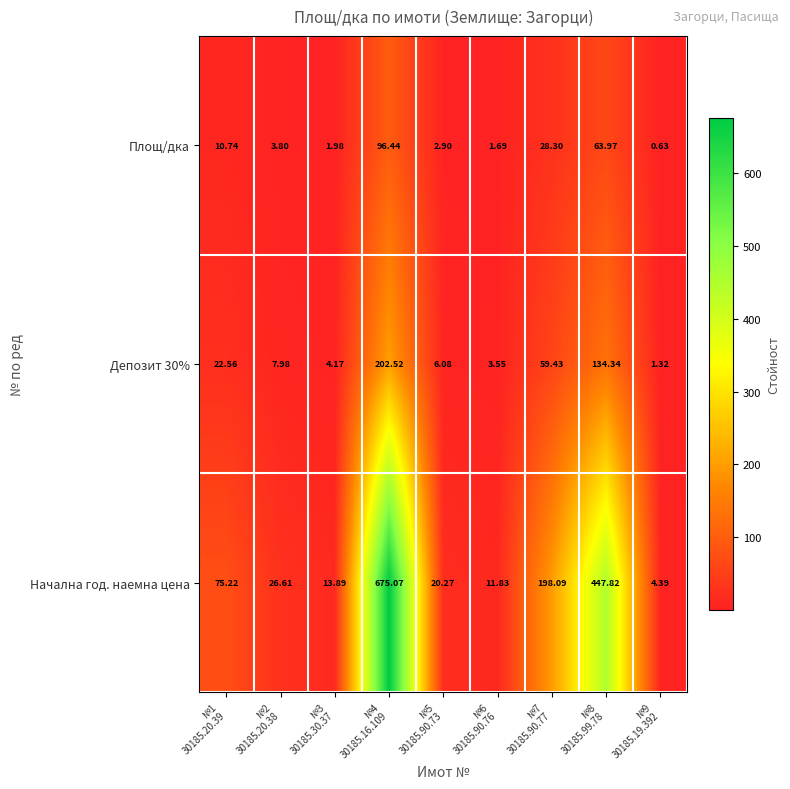

Which series has the largest range (max minus min)?

Начална год. наемна цена